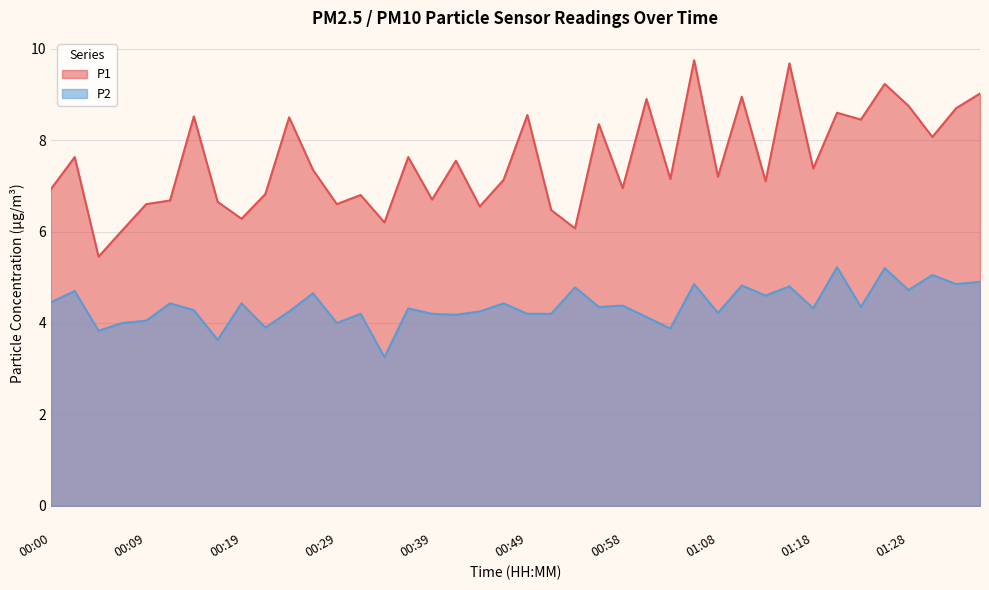

Rank the categories by P2 value from highest to lowest.

01:20, 01:25, 01:30, 01:35, 01:06, 01:32, 01:11, 01:15, 00:53, 01:28, 00:02, 00:27, 01:13, 00:00, 00:12, 00:19, 00:46, 00:58, 00:56, 01:23, 00:36, 01:18, 00:14, 00:24, 00:44, 01:08, 00:31, 00:39, 00:49, 00:51, 00:41, 01:01, 00:09, 00:07, 00:29, 00:22, 01:03, 00:05, 00:17, 00:34